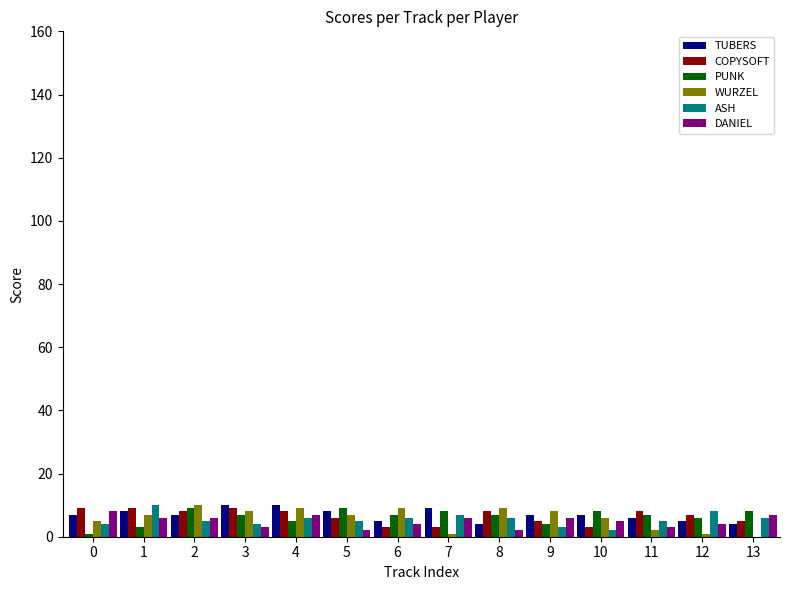

Is it true that TUBERS equals 8 at 1?

True